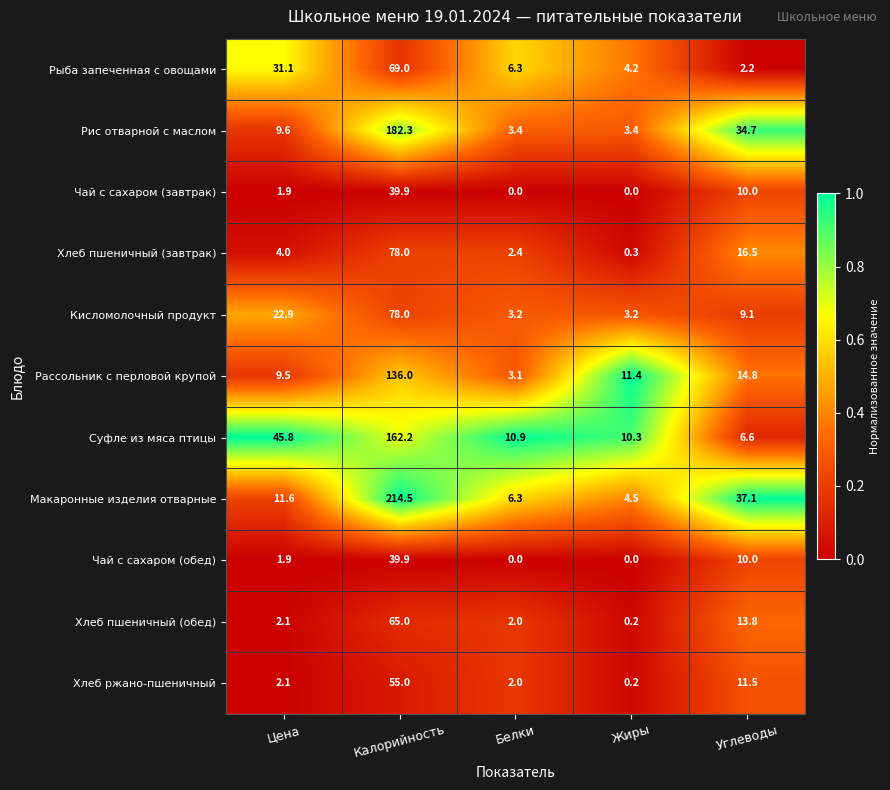

Between Цена and Белки, which series saw the biggest shift?

Суфле из мяса птицы